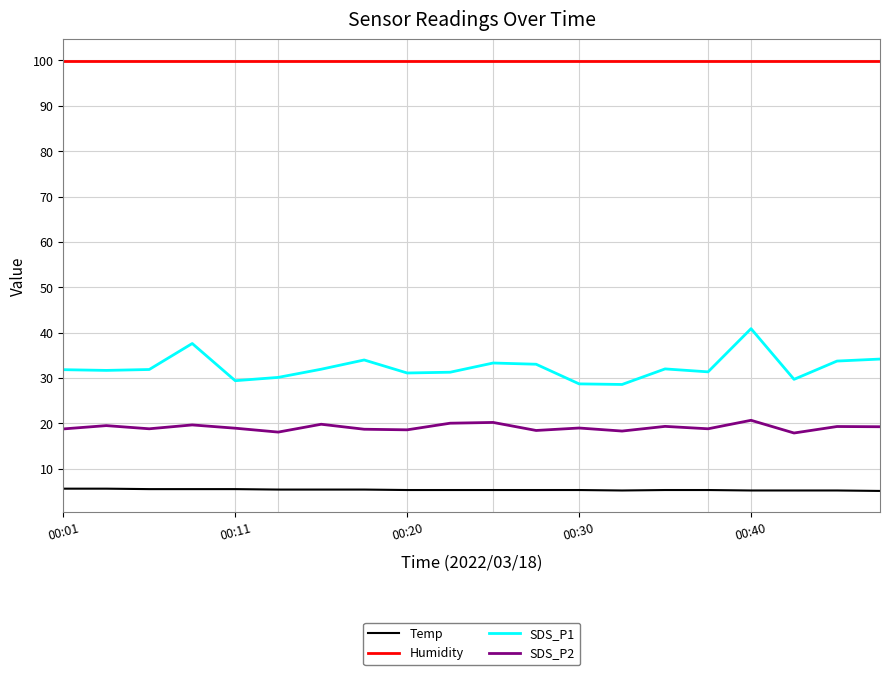

Rank the series by their maximum value, from lowest to highest.

Temp, SDS_P2, SDS_P1, Humidity